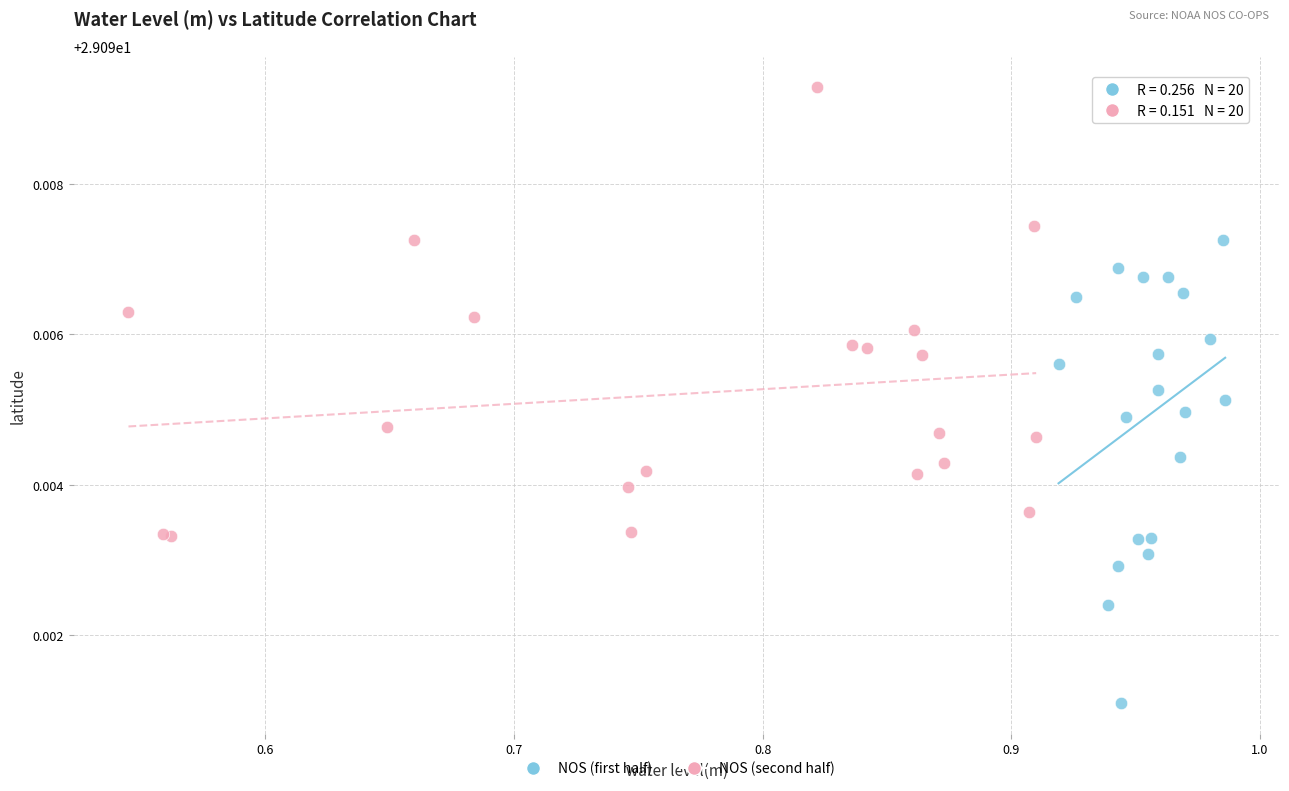

Which series contains the lowest Y value?

NOS (first half)